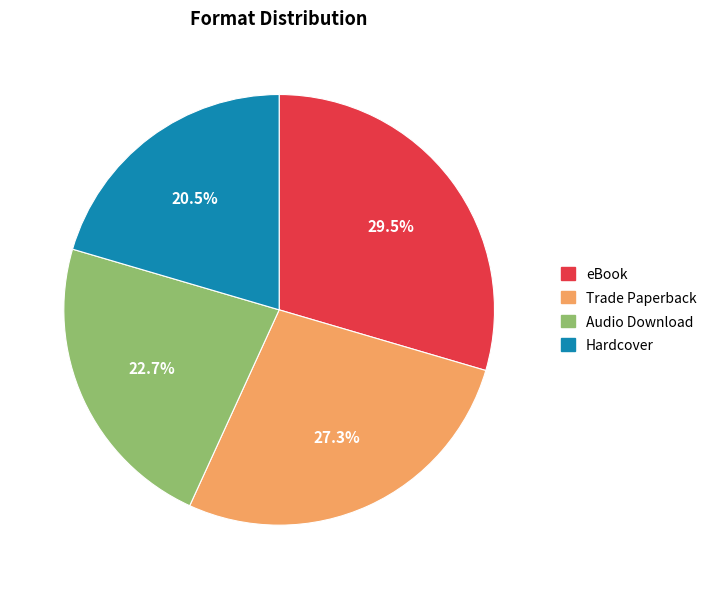

True or false: Trade Paperback accounts for 35% of the total.

False